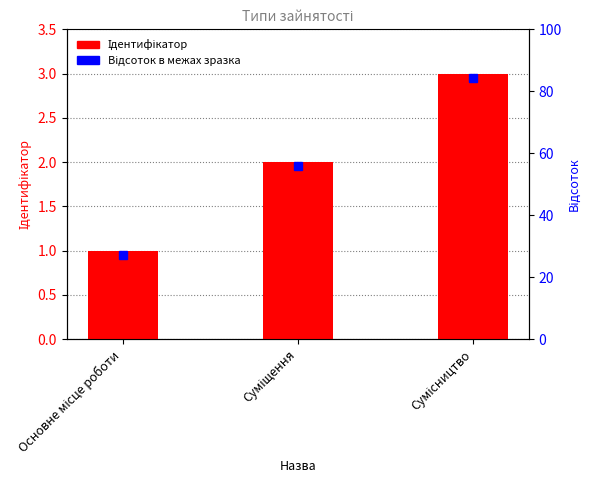

The chart shows a value of 2 at Основне місце роботи. True or false?

False